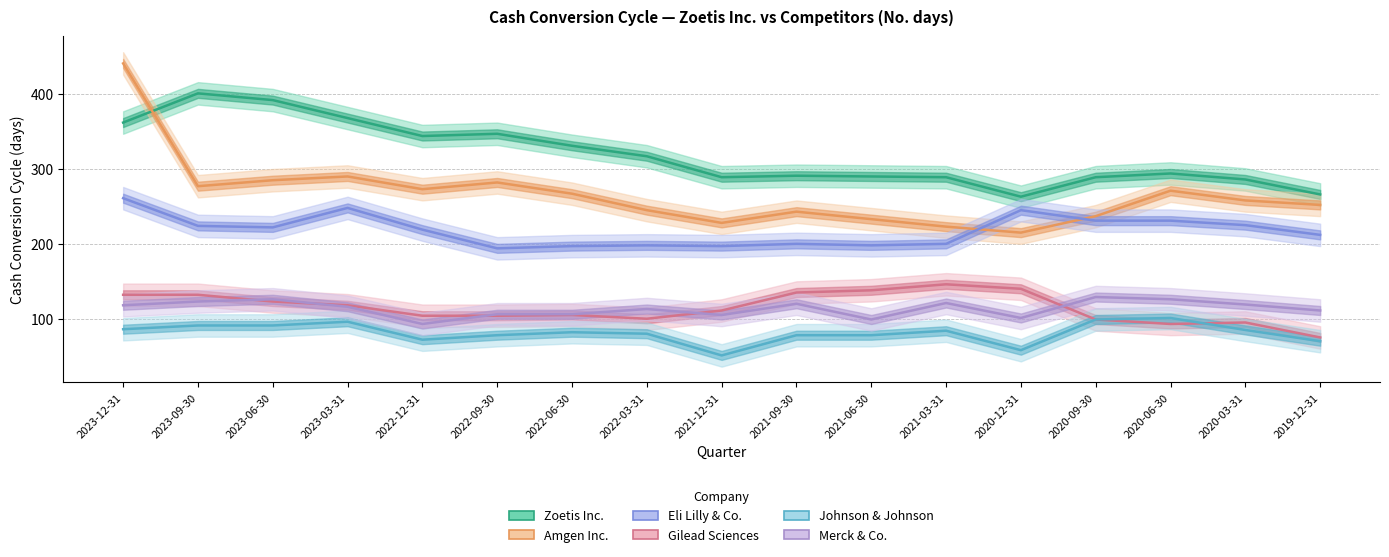

What position from the left is 2021-12-31?

9